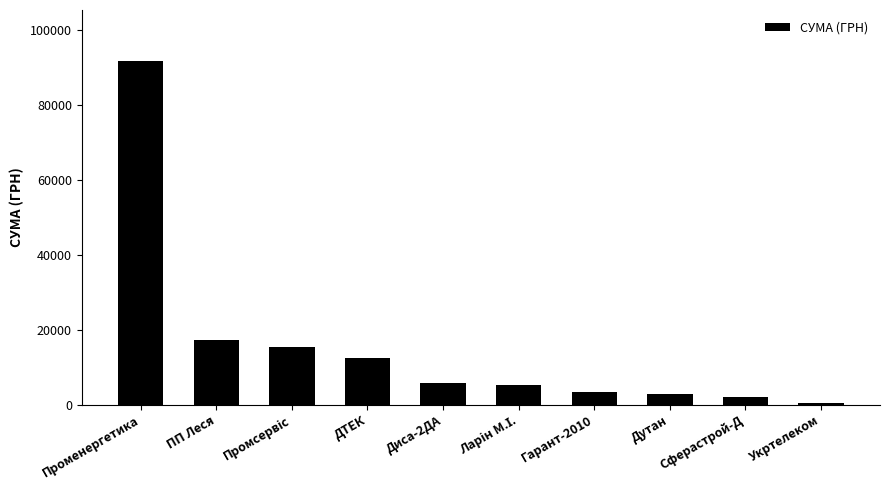

What position from the right is Променергетика?

10